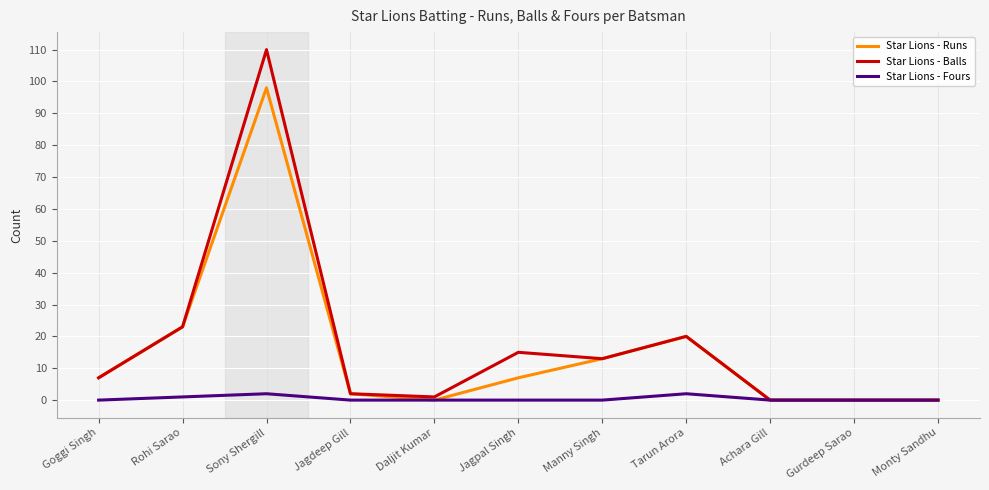

At which category is the sum across all series the highest?

Sony Shergill